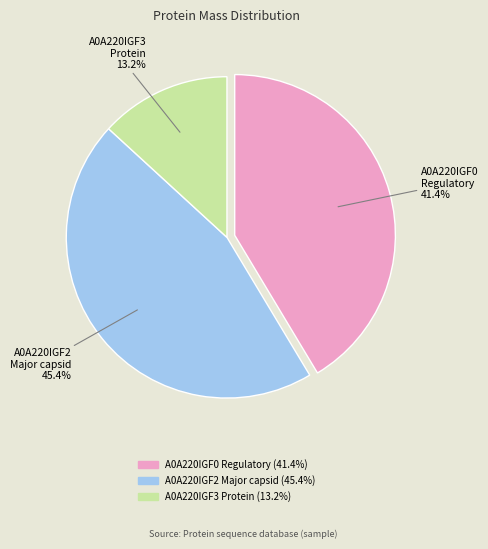

How many slices are in this pie chart?

3